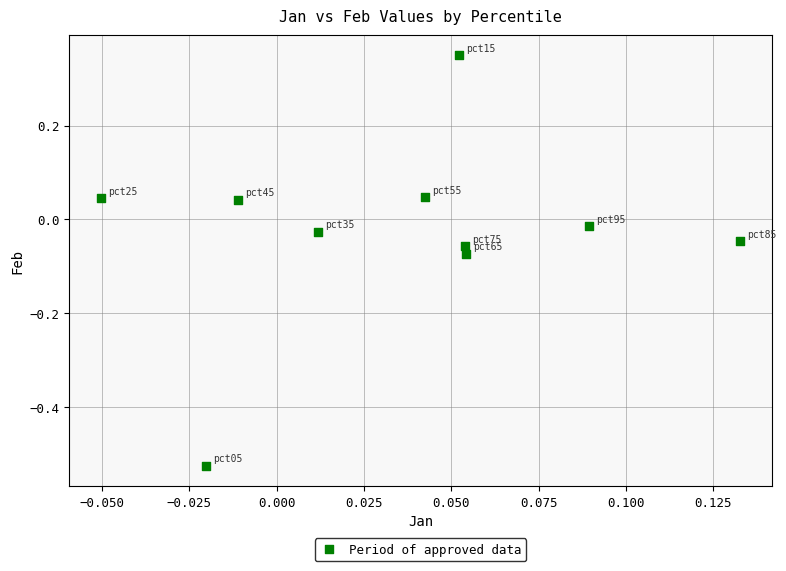

What is the range of Y values (max minus min)?

0.9